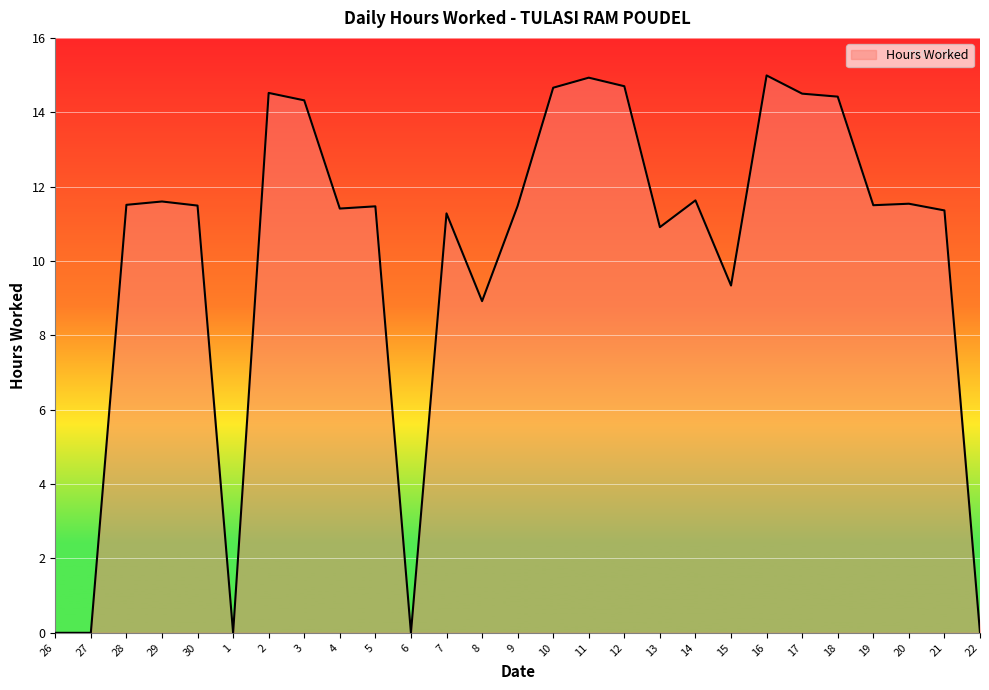

What is the difference between the maximum and minimum values?

15.0